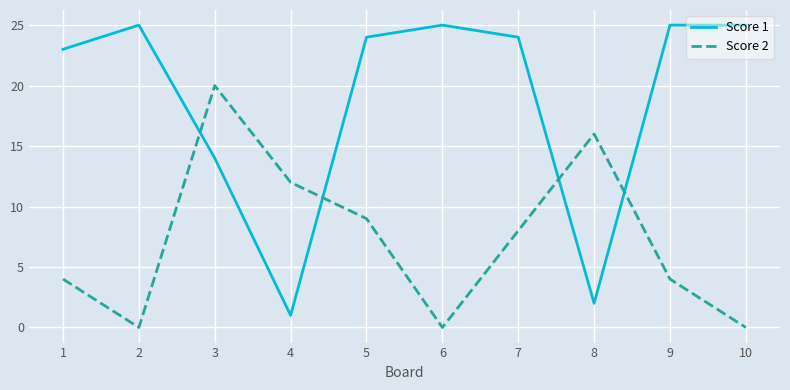

True or false: Score 1 and Score 2 cross at least once.

True